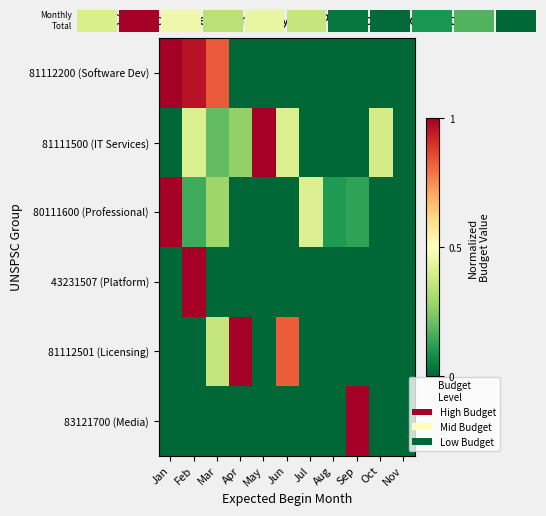

What is the total value across all series at Mar?

1.7